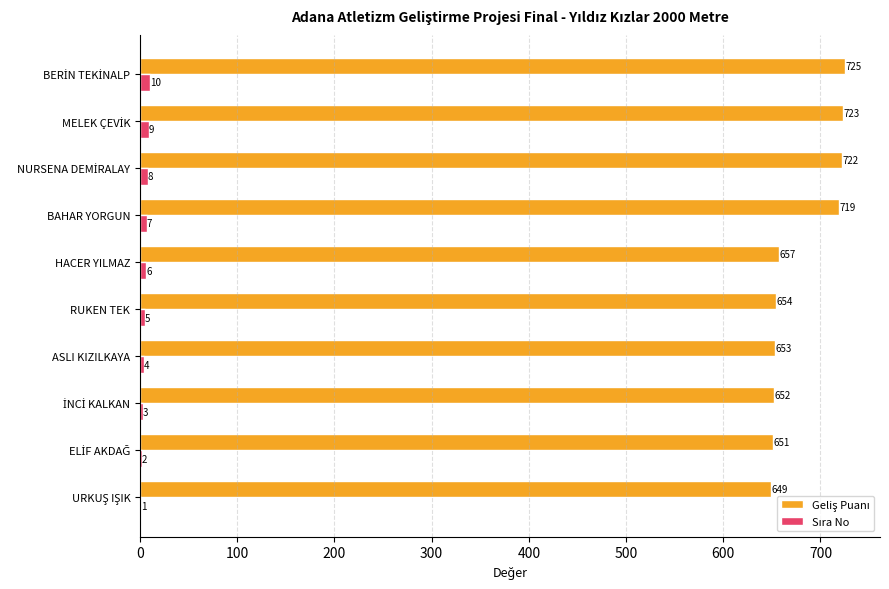

What is the total value across all series at RUKEN TEK?

659